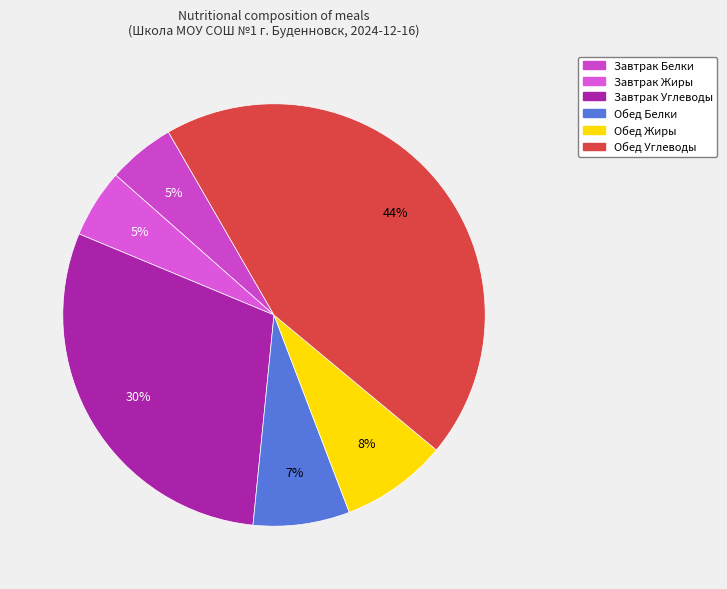

How many slices are in this pie chart?

6